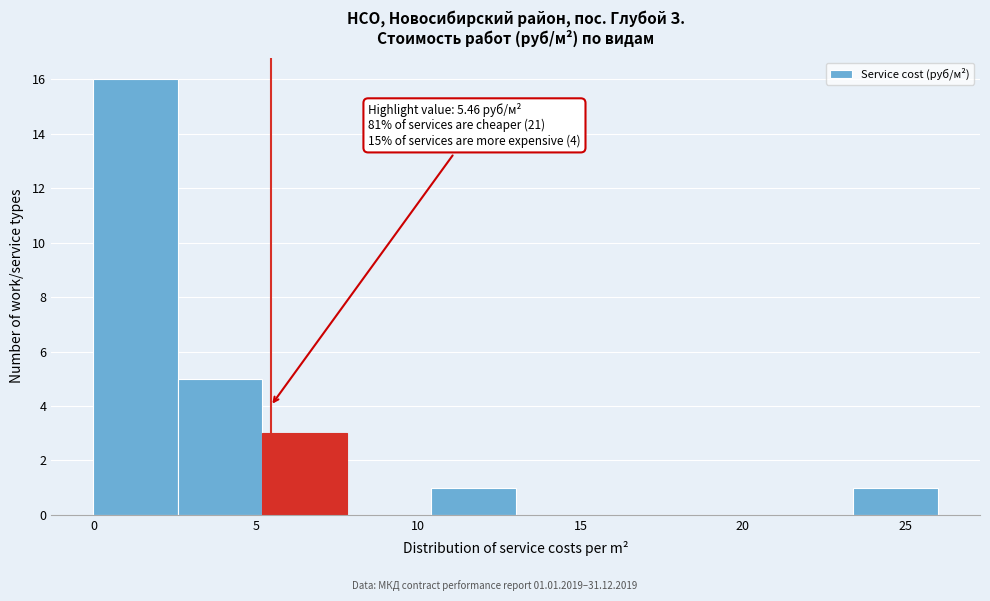

Which range on the x-axis has the tallest bar?

0.0 to 2.5